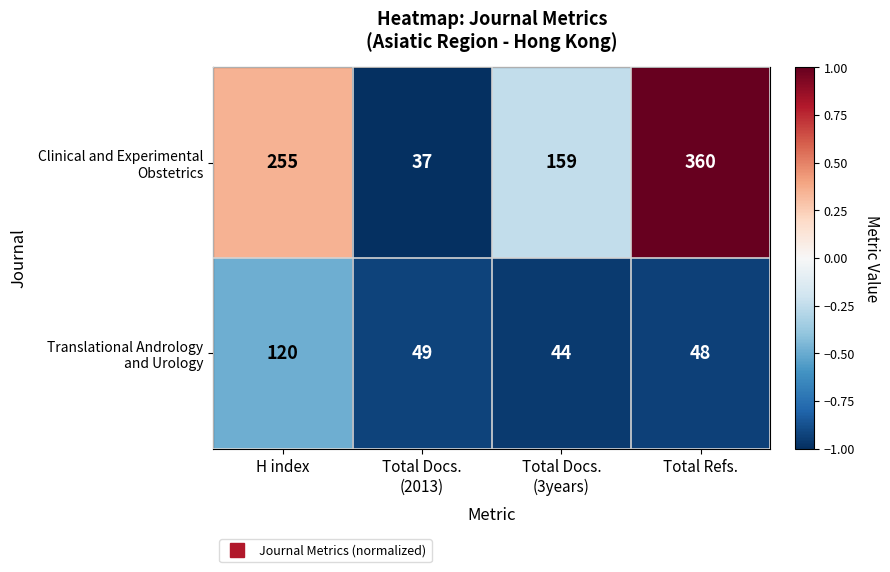

What is the maximum value shown in the chart?

360